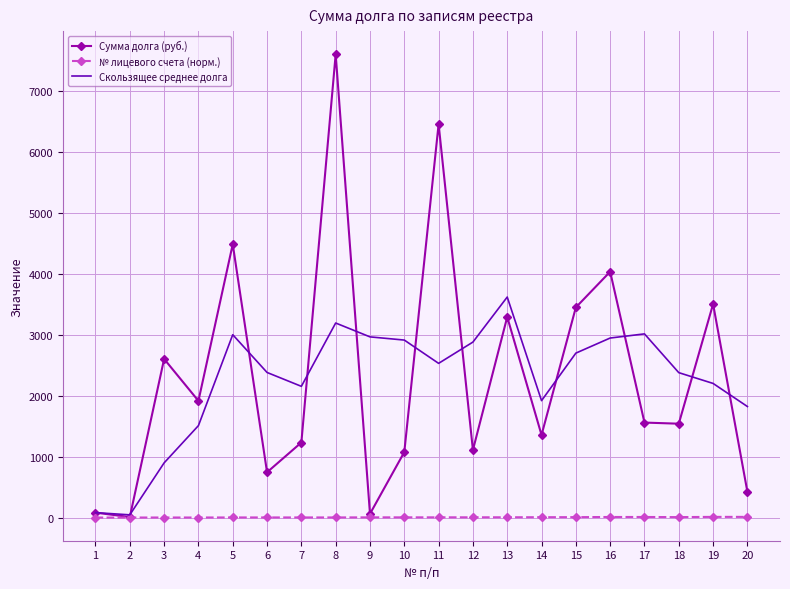

What is the total value across all series at 6?

3128.3